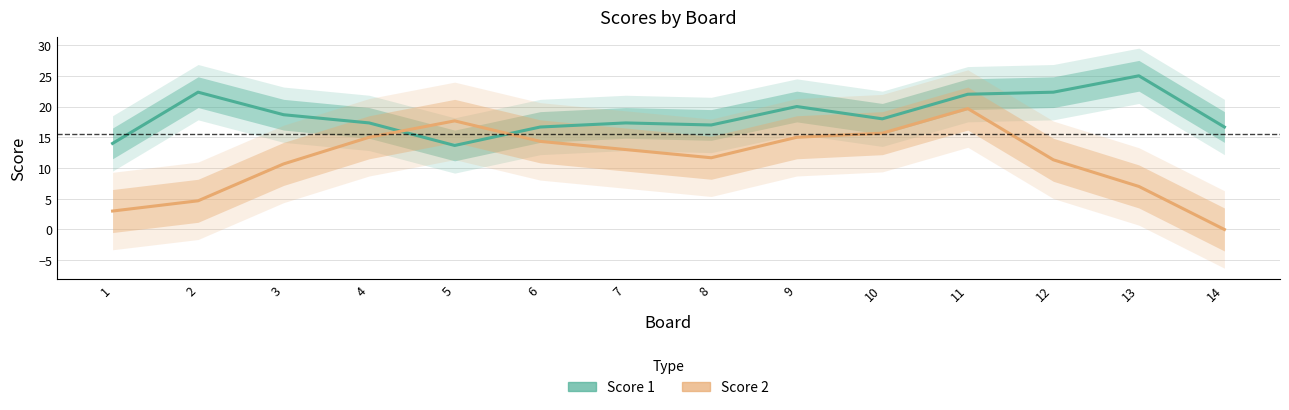

Reading left to right, list all the values displayed in this chart.

Score 1: 1=14.0	2=22.3	3=18.7	4=17.3	5=13.7	6=16.7	7=17.3	8=17.0	9=20.0	10=18.0	11=22.0	12=22.3	13=25.0	14=16.7
Score 2: 1=3.0	2=4.7	3=10.7	4=15.0	5=17.7	6=14.3	7=13.0	8=11.7	9=15.0	10=15.7	11=19.7	12=11.3	13=7.0	14=0.0